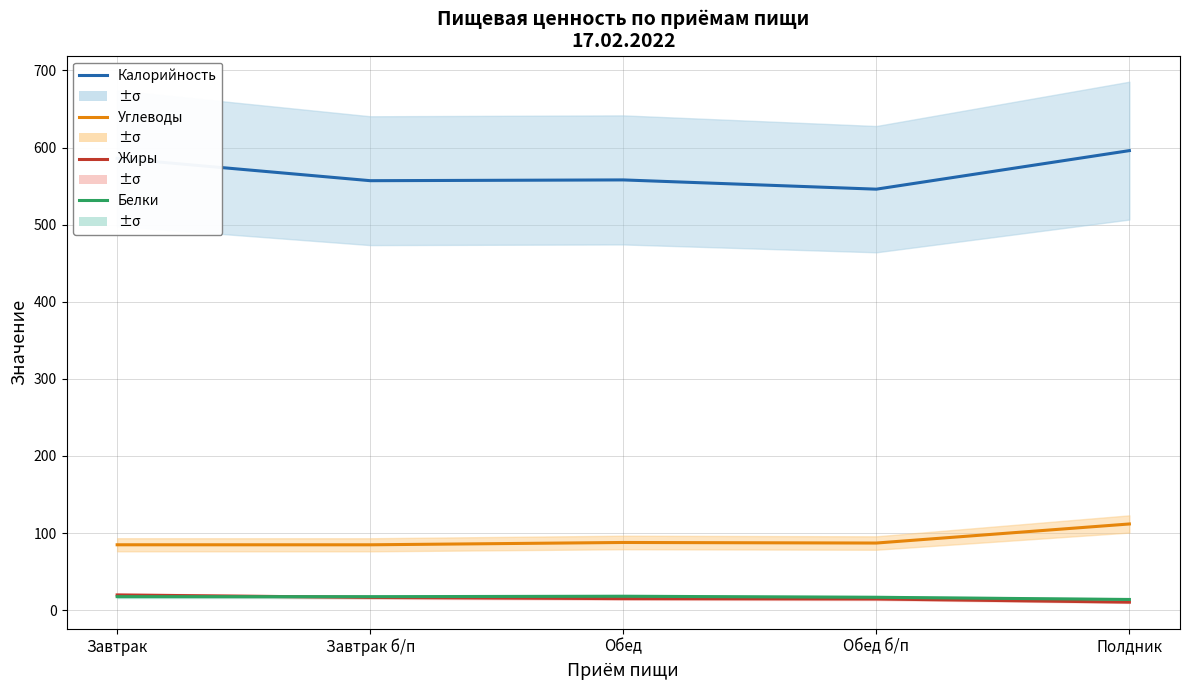

List the labels in order of Углеводы value, smallest first.

Завтрак б/п, Завтрак, Обед б/п, Обед, Полдник